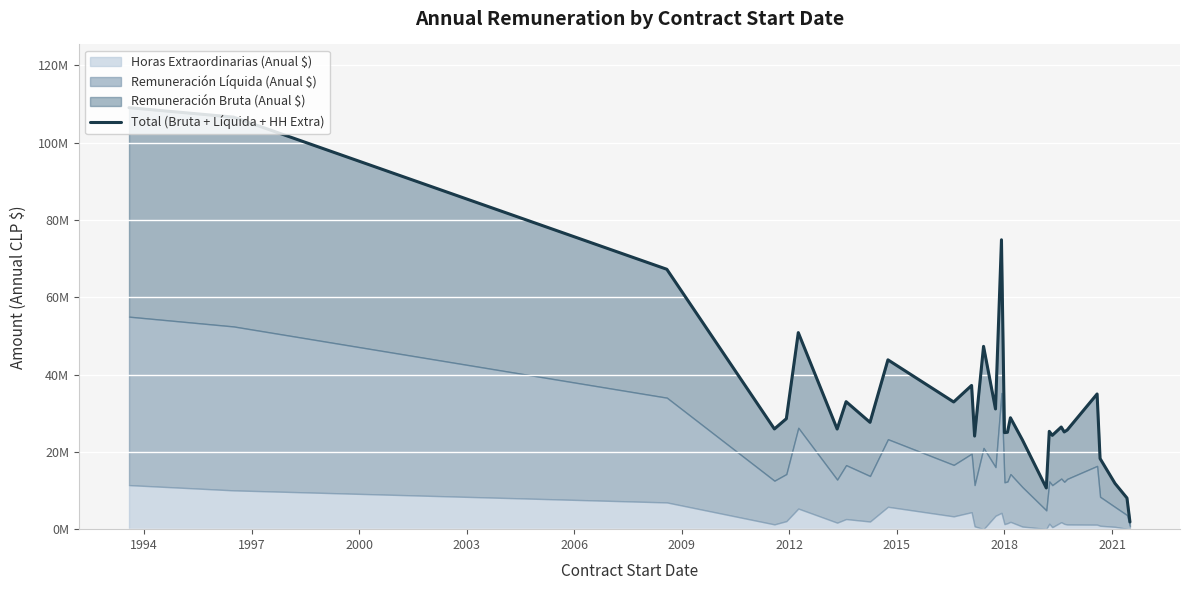

What is the difference between the values at 18 and 2012?

2909020.5